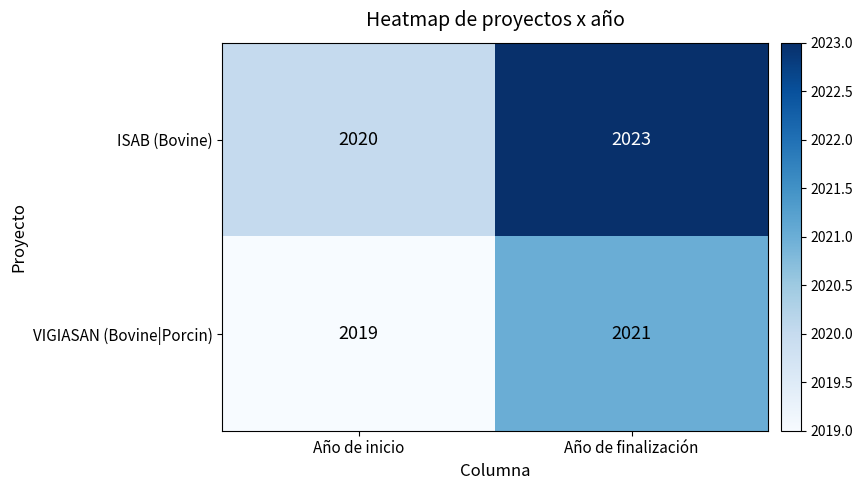

Between Año de inicio and Año de finalización, which series saw the biggest shift?

ISAB (Bovine)